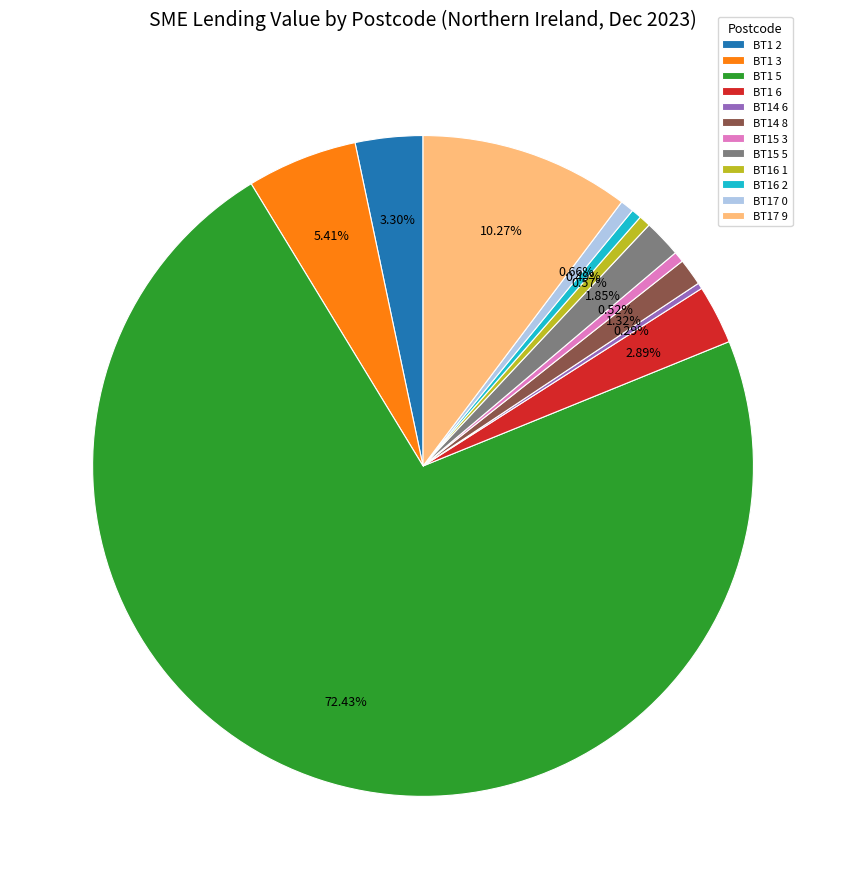

How many slices are in this pie chart?

12